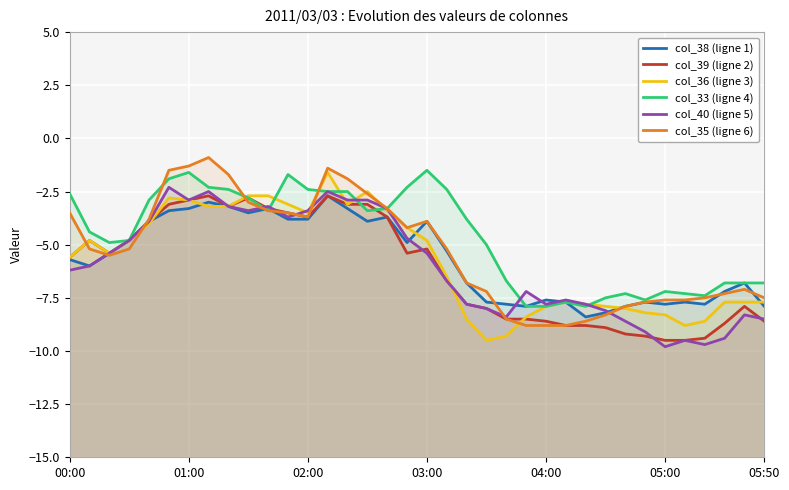

What is the difference between the highest and lowest values at 05:00?

2.6